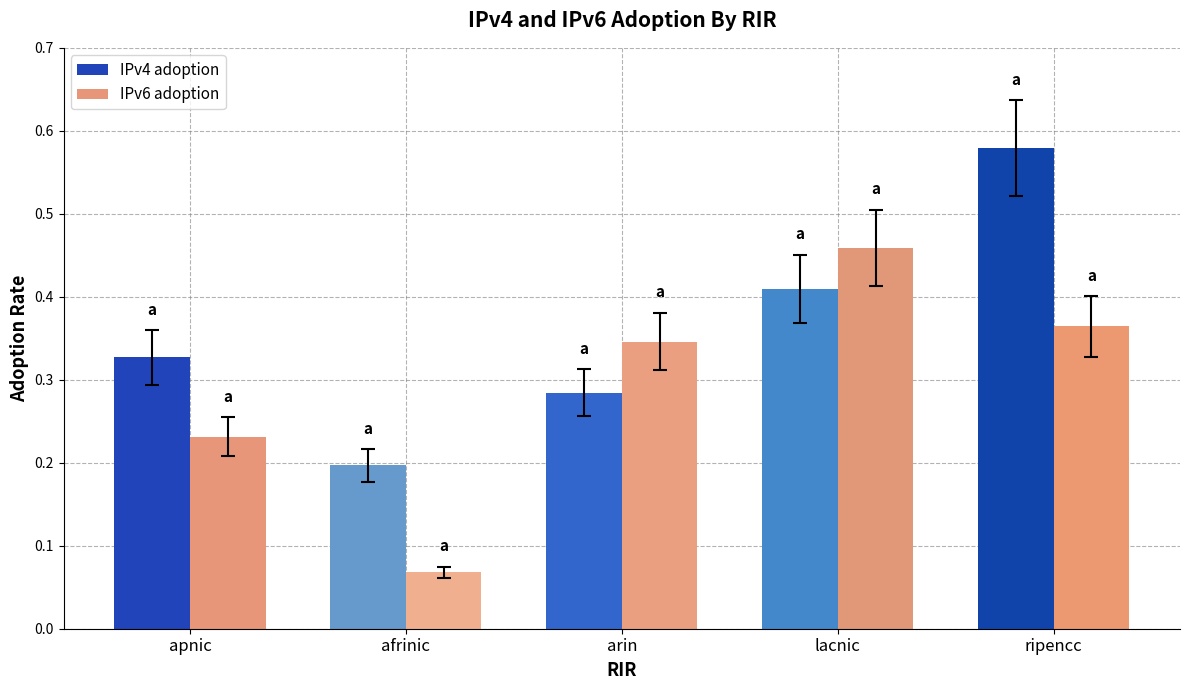

Count the IPv6 adoption values in the range 0 to 1.

5